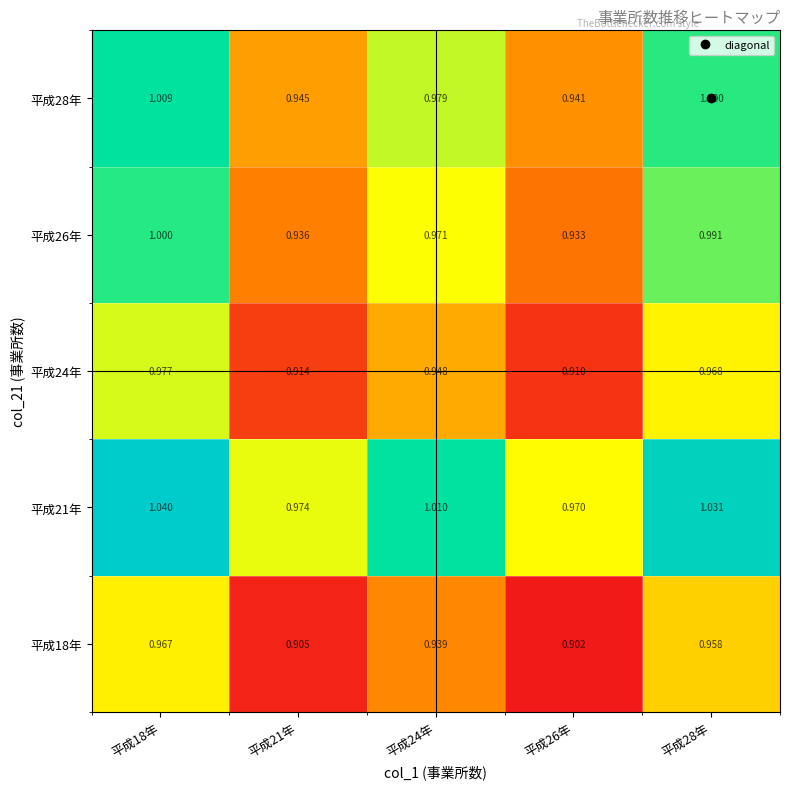

Is the value of 平成28年 at 平成28年 greater than the value of 平成21年 at 平成28年?

No